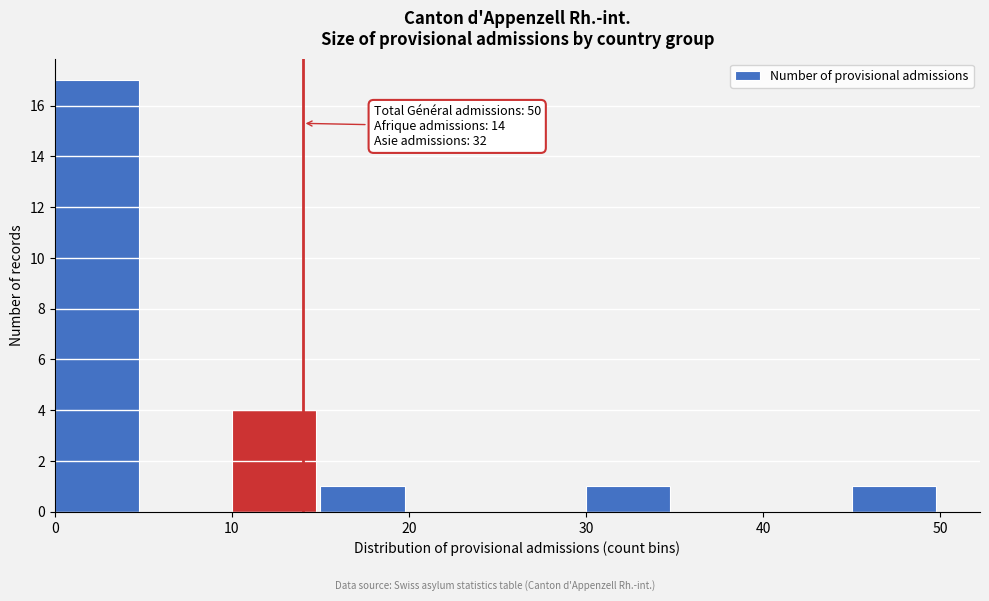

Which range on the x-axis has the tallest bar?

0 to 5